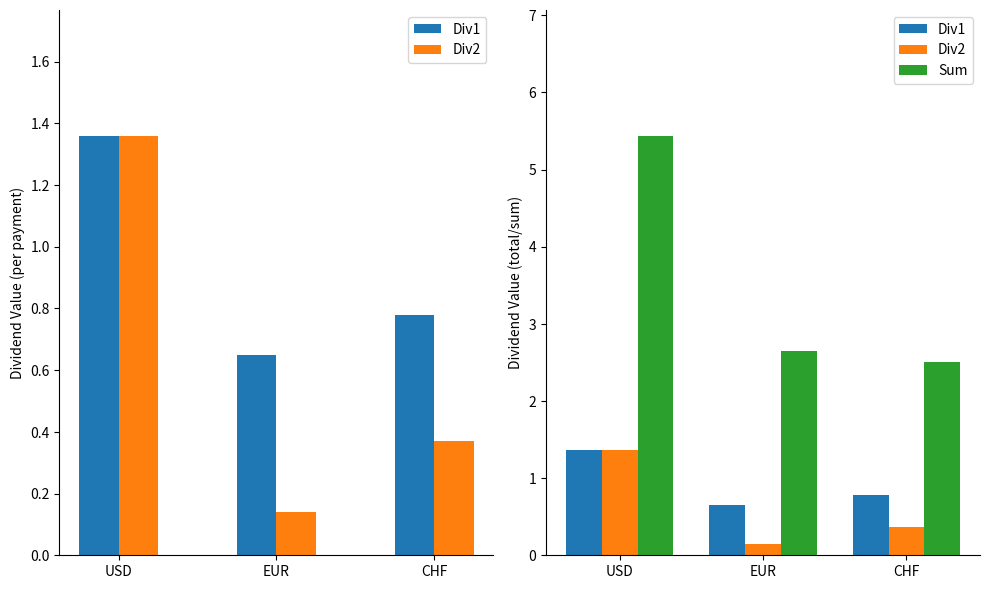

Reading right to left, extract all data points from this chart.

Div1: CHF=0.8	EUR=0.7	USD=1.4
Div2: CHF=0.4	EUR=0.1	USD=1.4
Sum: CHF=2.5	EUR=2.6	USD=5.4